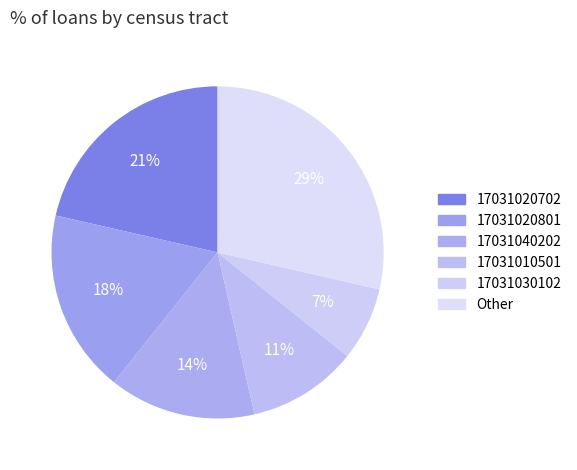

Count the number of slices in the pie.

6